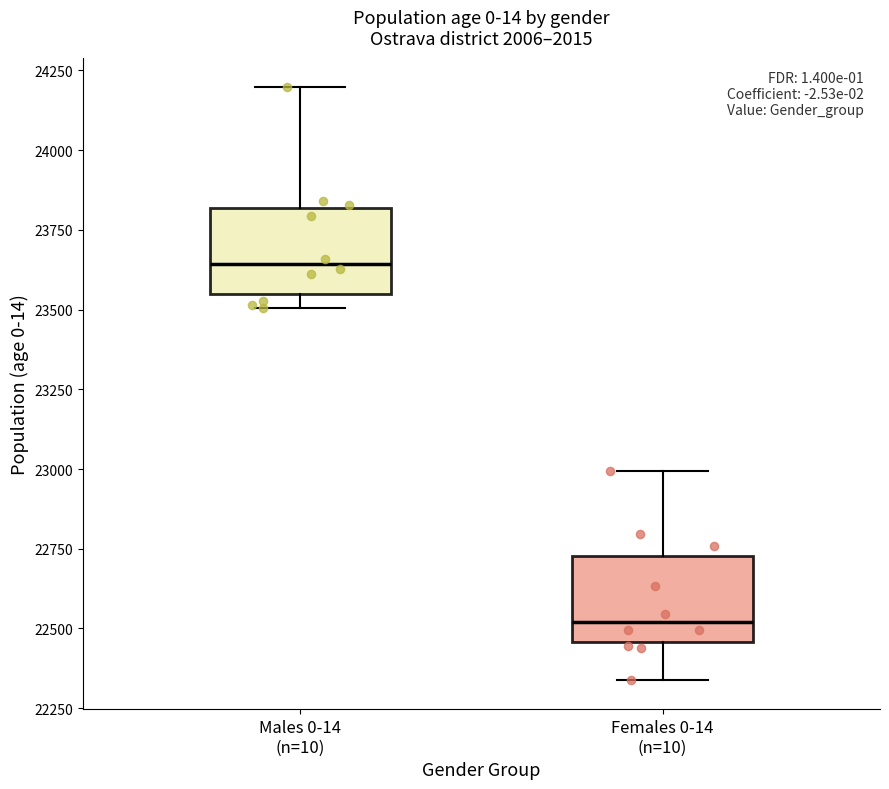

Which box has the lowest median line?

Females 0-14 (n=10)